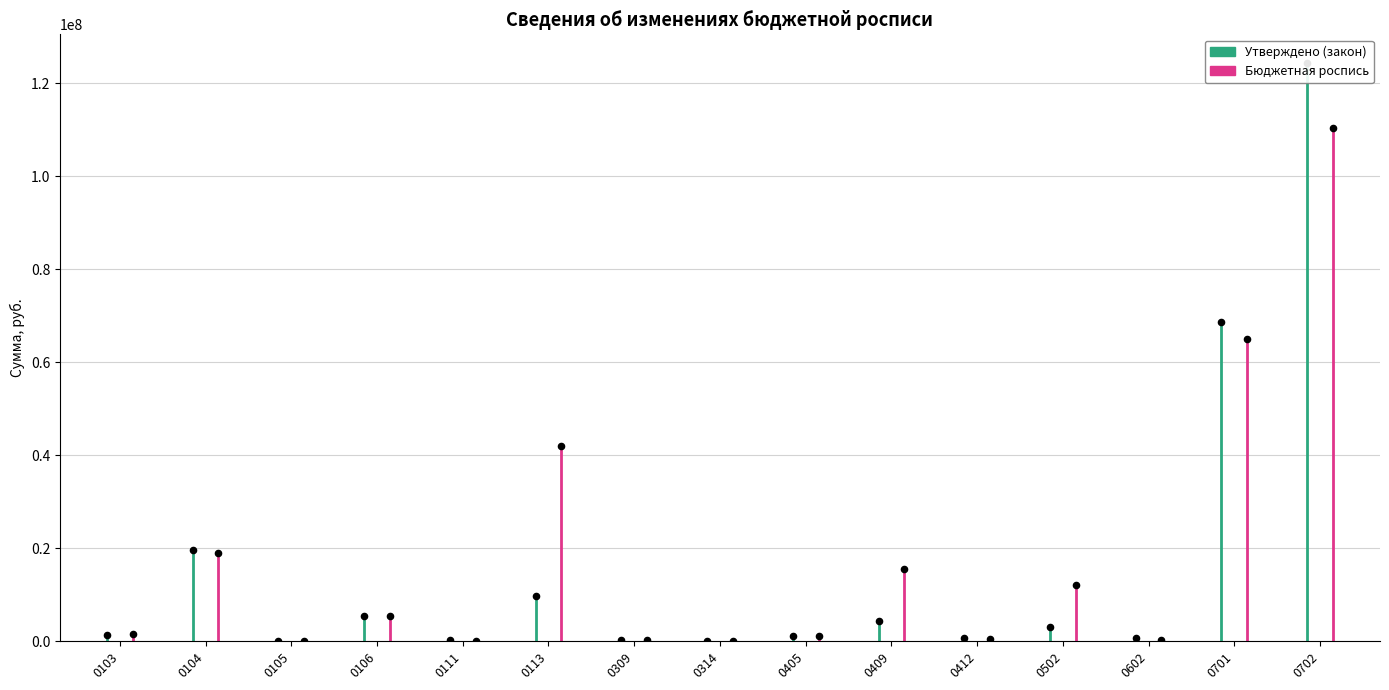

Which series has the largest total across all categories?

Бюджетная роспись